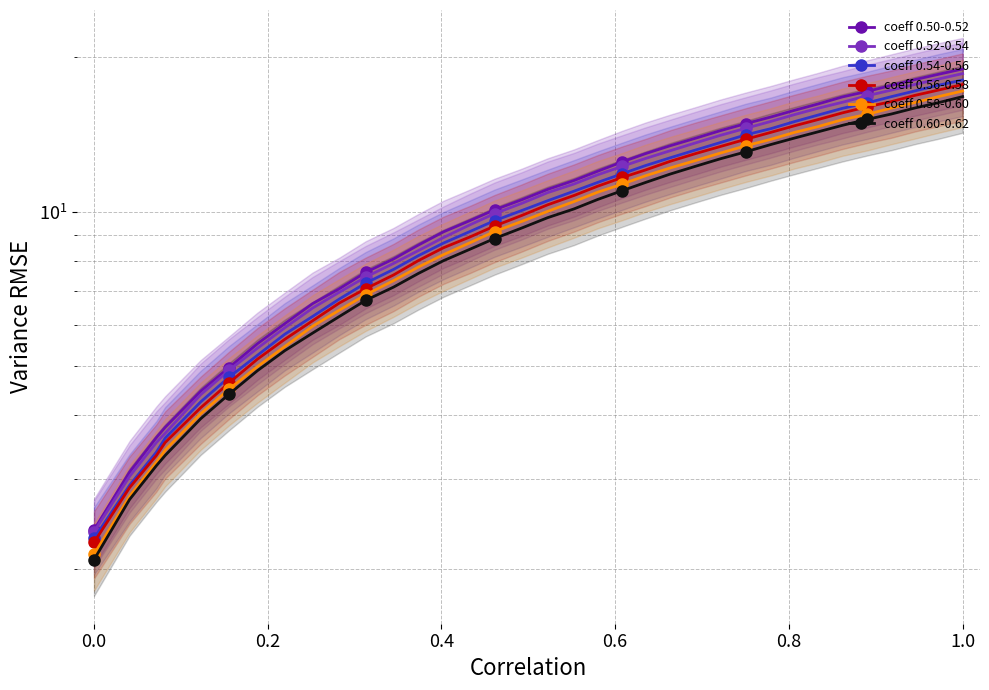

What is the difference between the maximum and minimum values in the coeff 0.60-0.62 series?

14.7